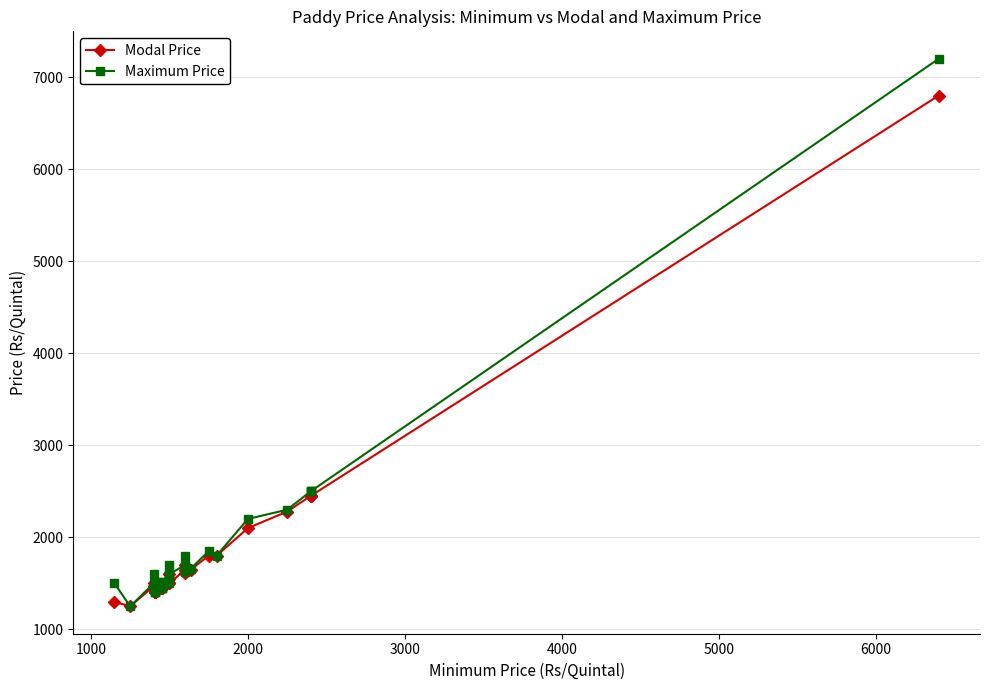

Rank the series by their maximum value, from highest to lowest.

Maximum Price, Modal Price